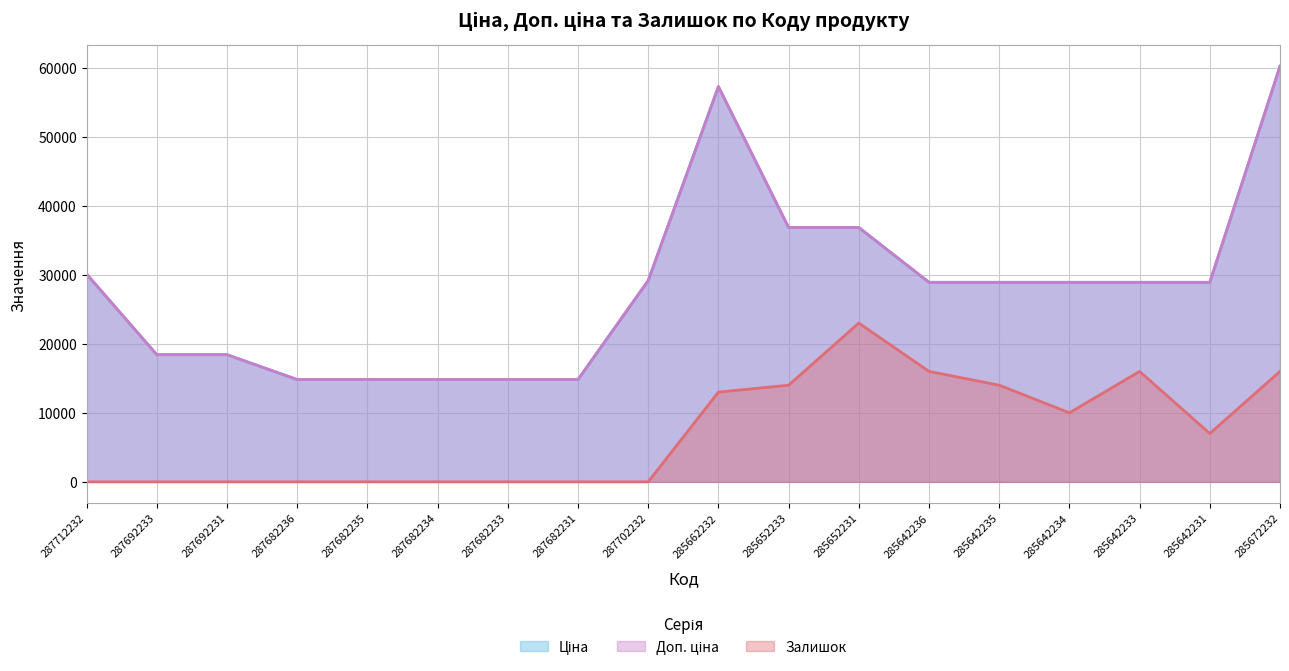

True or false: Доп. ціна and Залишок intersect in this chart.

False